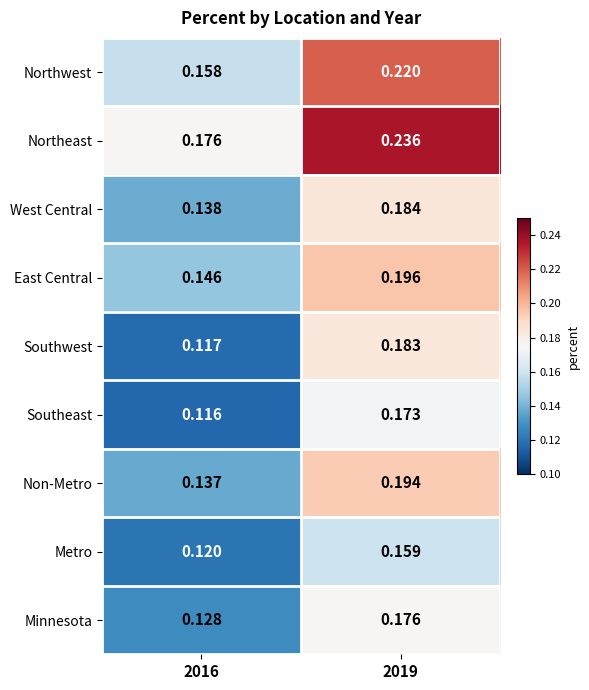

Is the value of West Central at 2019 greater than the value of Metro at 2019?

Yes